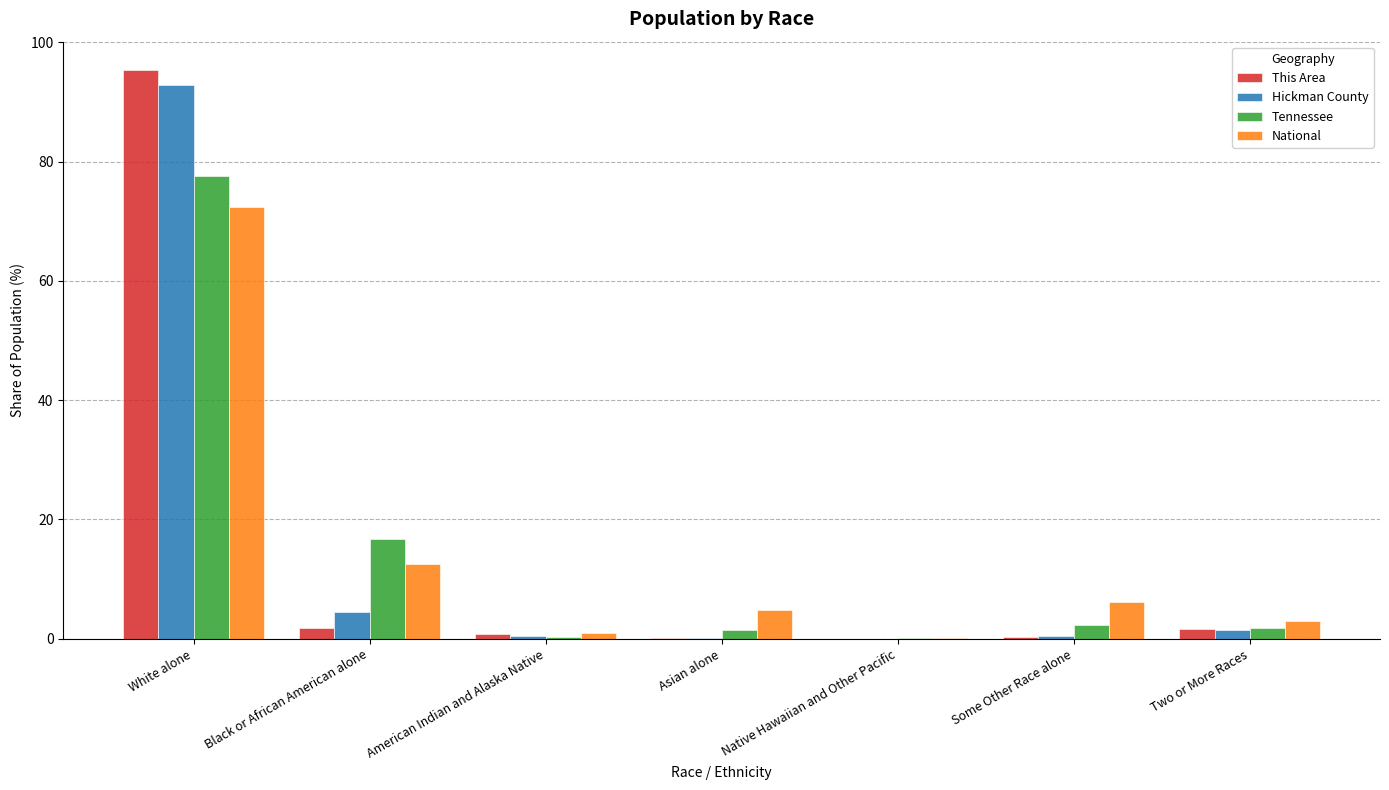

Between White alone and Some Other Race alone, which series saw the biggest shift?

This Area